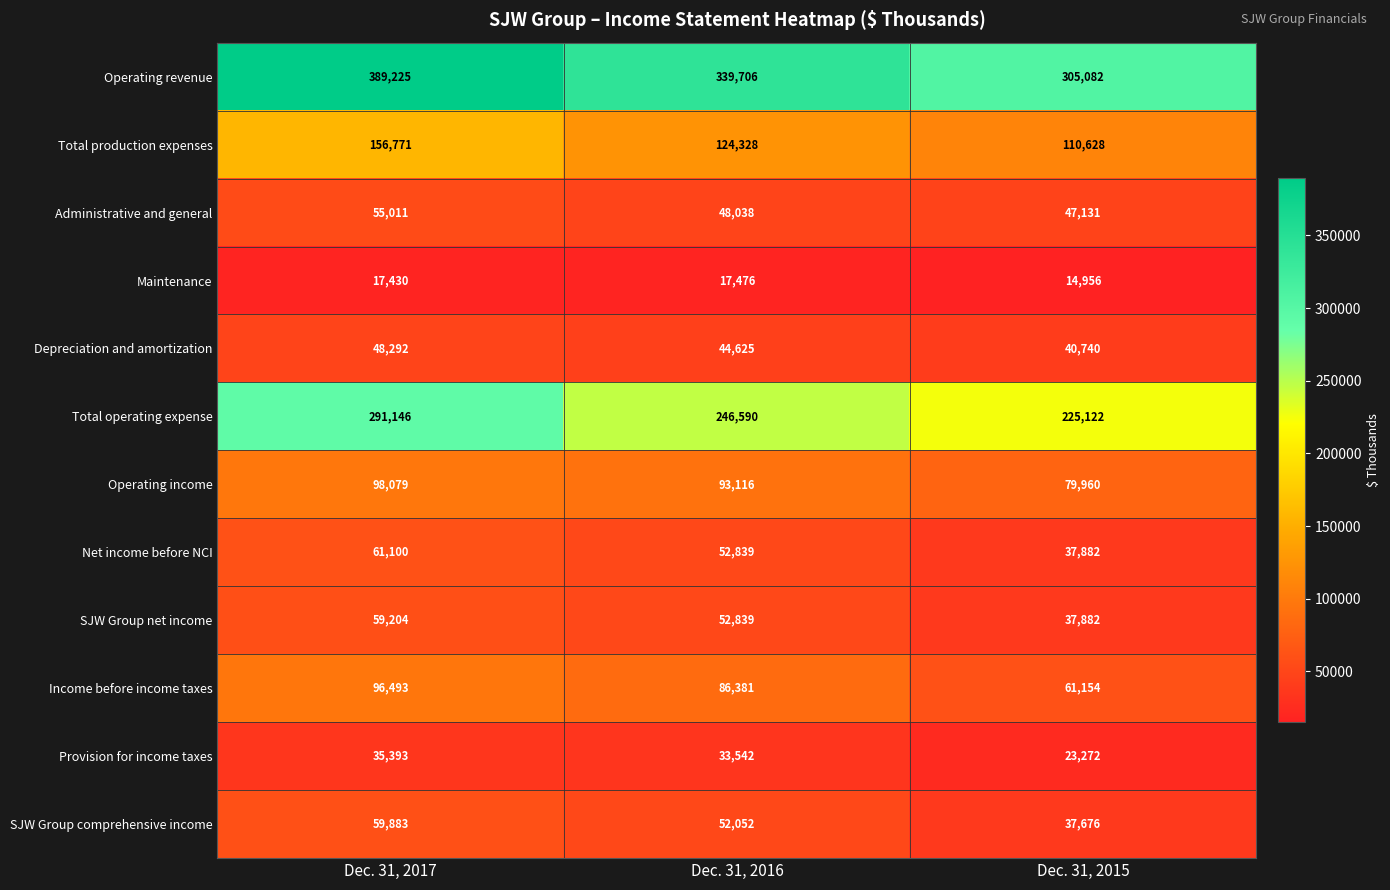

Which series has the widest spread of values?

Operating revenue